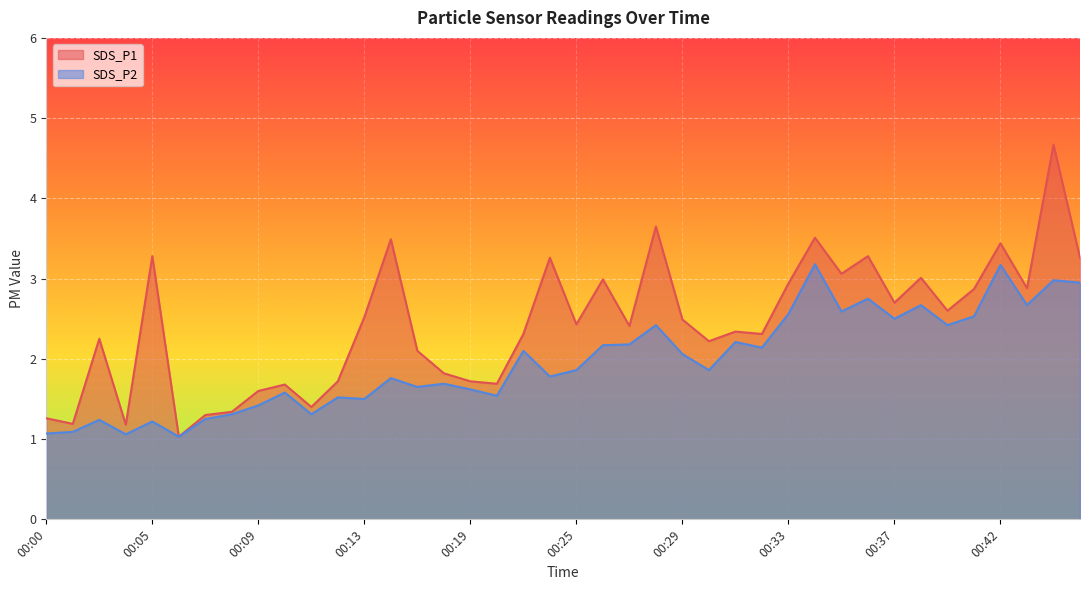

Which series has the largest range (max minus min)?

SDS_P1